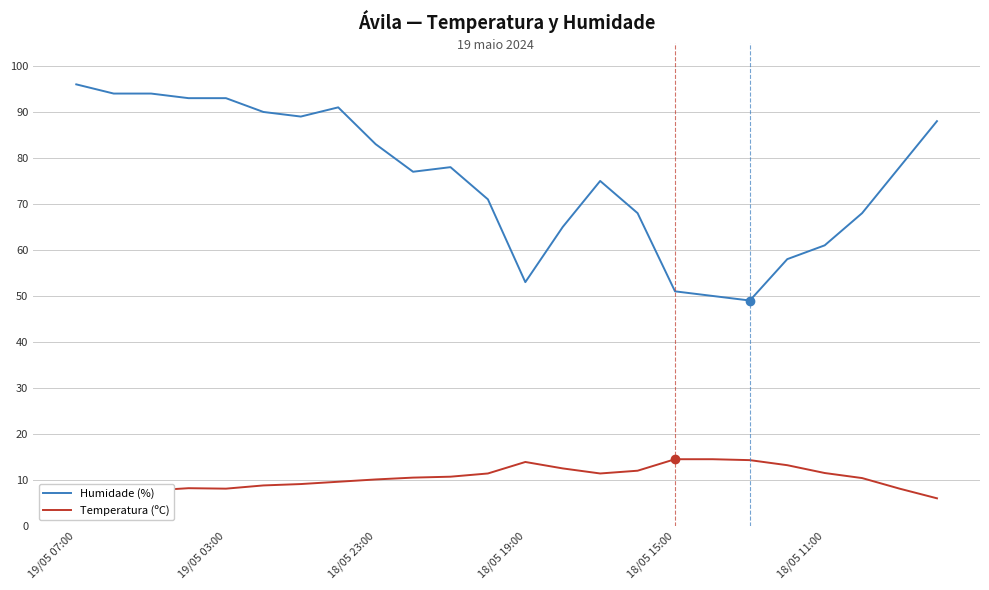

Rank the series by their maximum value, from highest to lowest.

Humidade (%), Temperatura (ºC)